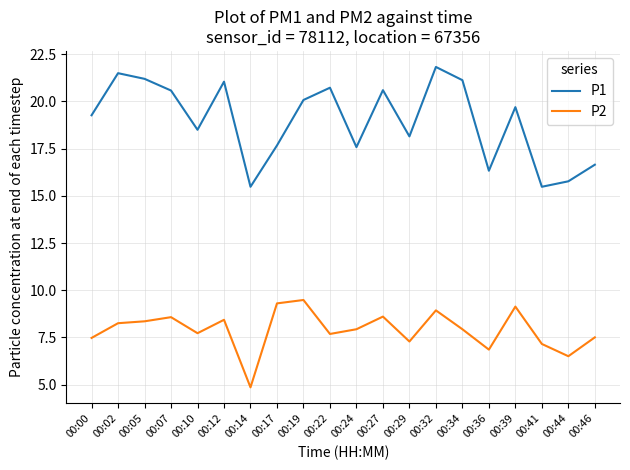

What is the difference between the P2 values at 00:00 and 00:24?

0.5